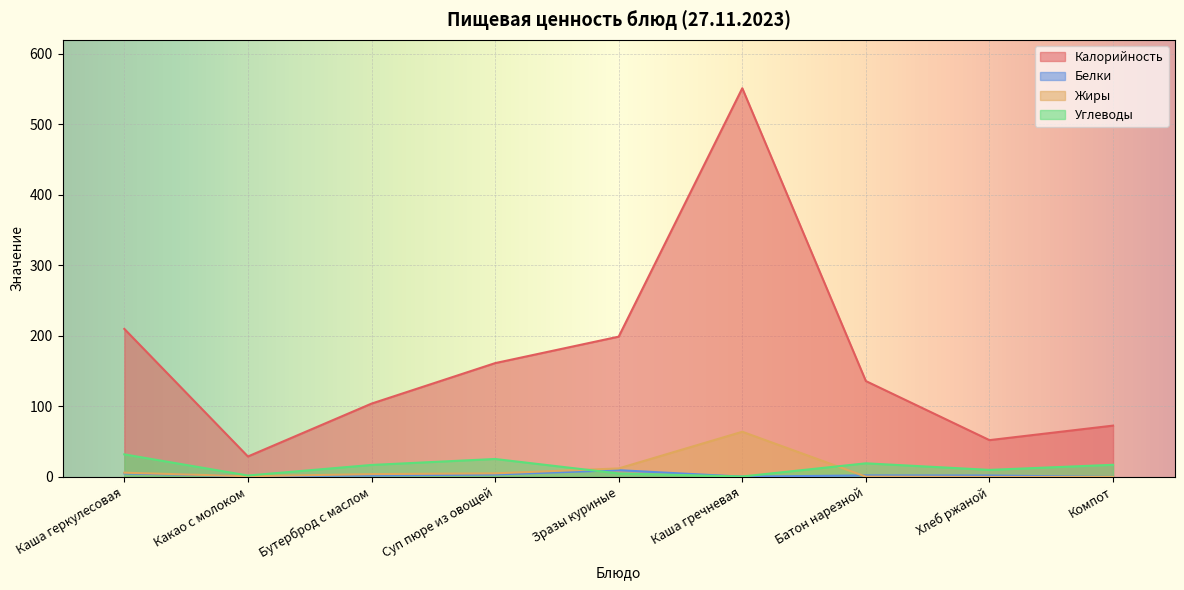

Where is Жиры nearest to the value 32?

Зразы куриные